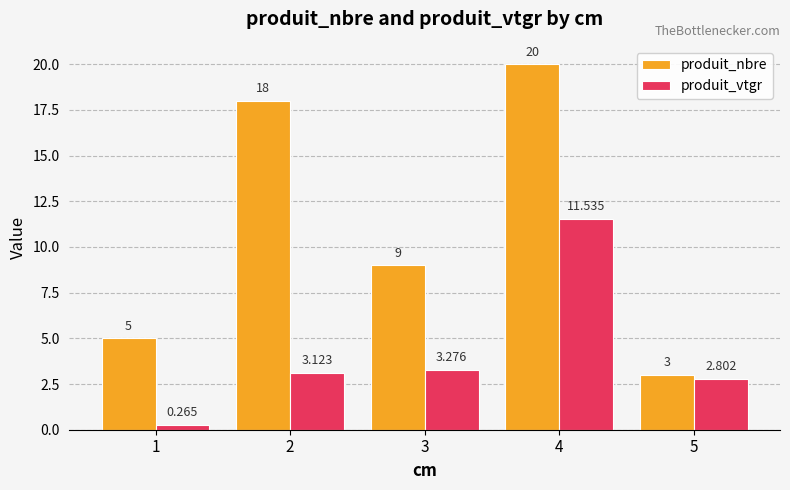

What is the difference between the maximum and minimum values in the produit_nbre series?

17.0